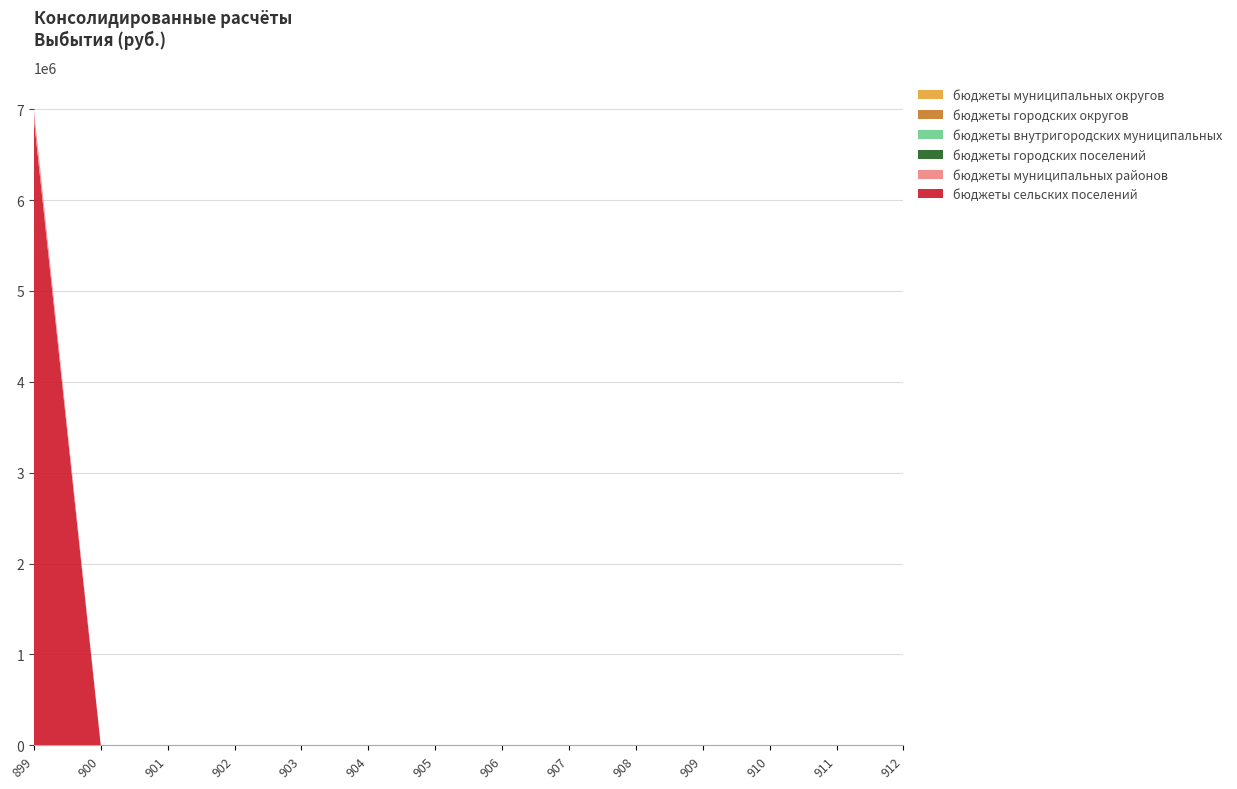

Reading right to left, list all the values displayed in this chart.

бюджеты сельских поселений: 0.0	0.0	0.0	0.0	0.0	0.0	0.0	0.0	0.0	0.0	0.0	0.0	0.0	6893037.0
бюджеты муниципальных районов: 0.0	0.0	0.0	0.0	0.0	0.0	0.0	0.0	0.0	0.0	0.0	0.0	0.0	110000.0
бюджеты городских поселений: 0.0	0.0	0.0	0.0	0.0	0.0	0.0	0.0	0.0	0.0	0.0	0.0	0.0	0.0
бюджеты внутригородских муниципальных: 0.0	0.0	0.0	0.0	0.0	0.0	0.0	0.0	0.0	0.0	0.0	0.0	0.0	0.0
бюджеты городских округов: 0.0	0.0	0.0	0.0	0.0	0.0	0.0	0.0	0.0	0.0	0.0	0.0	0.0	0.0
бюджеты муниципальных округов: 0.0	0.0	0.0	0.0	0.0	0.0	0.0	0.0	0.0	0.0	0.0	0.0	0.0	0.0